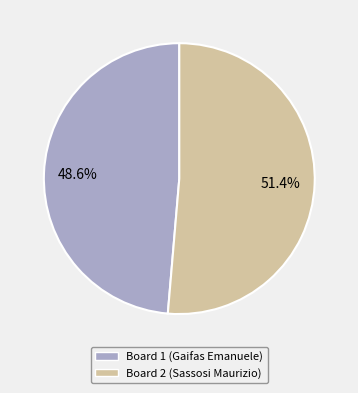

Does any single category account for the majority?

Yes